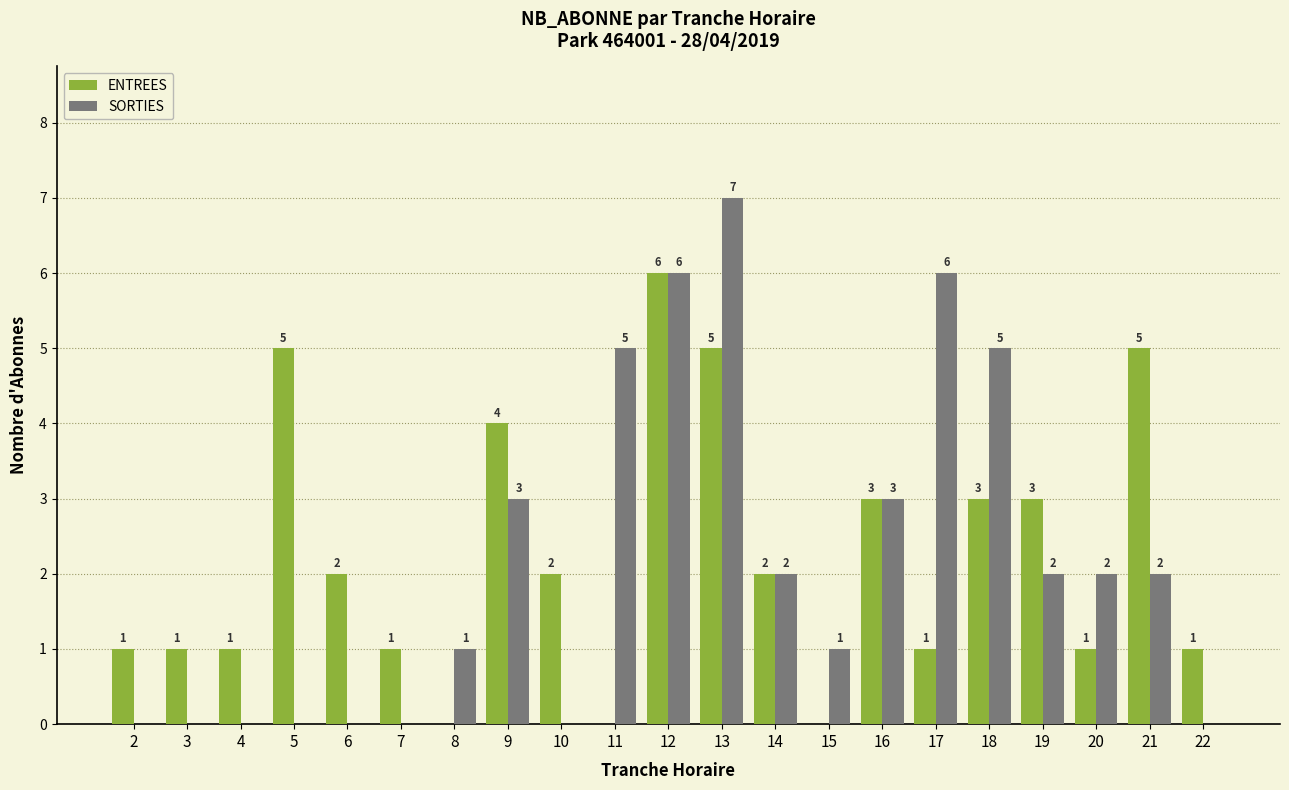

Reading right to left, what are all the values shown in this chart?

ENTREES: 1	5	1	3	3	1	3	0	2	5	6	0	2	4	0	1	2	5	1	1	1
SORTIES: 0	2	2	2	5	6	3	1	2	7	6	5	0	3	1	0	0	0	0	0	0